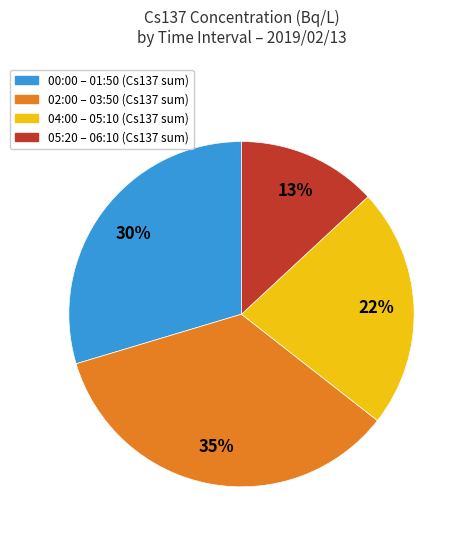

To the nearest percent, what is the average slice percentage?

25%